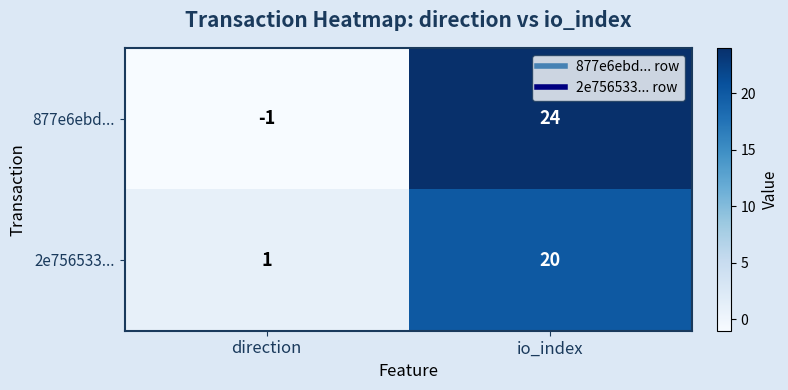

What is the total value across all series at io_index?

44